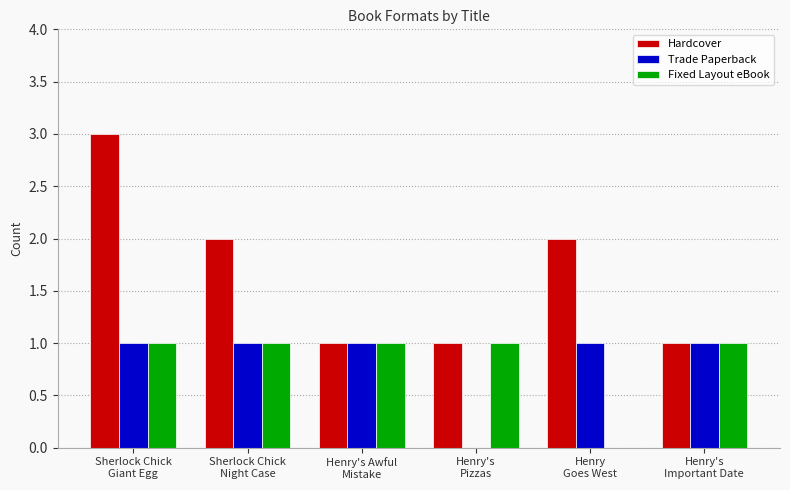

What is the highest value of the Hardcover series?

3